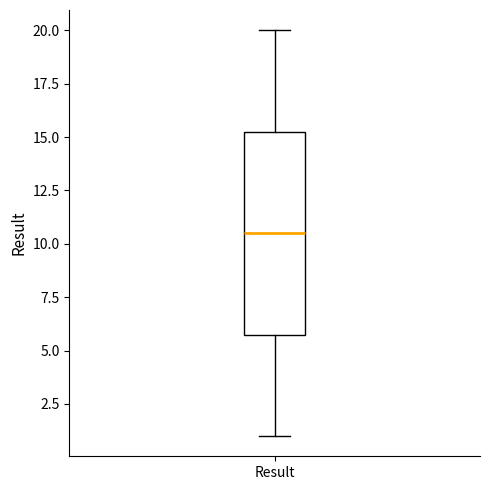

Read this box plot against the y-axis: the position of the median line, the range covered by the box, and the ends of both whiskers. The values are not printed on the chart, so give them approximately, as read against the axis.

median 10.5, box 6.0 to 15.5, whiskers 1.0 to 20.0